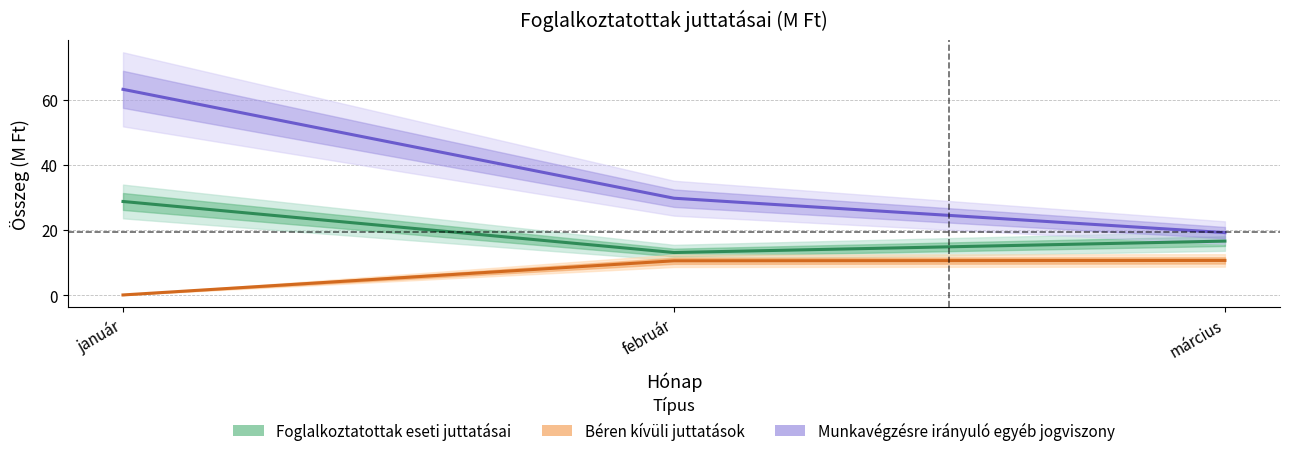

Read the Béren kívüli juttatások value at március.

10.7